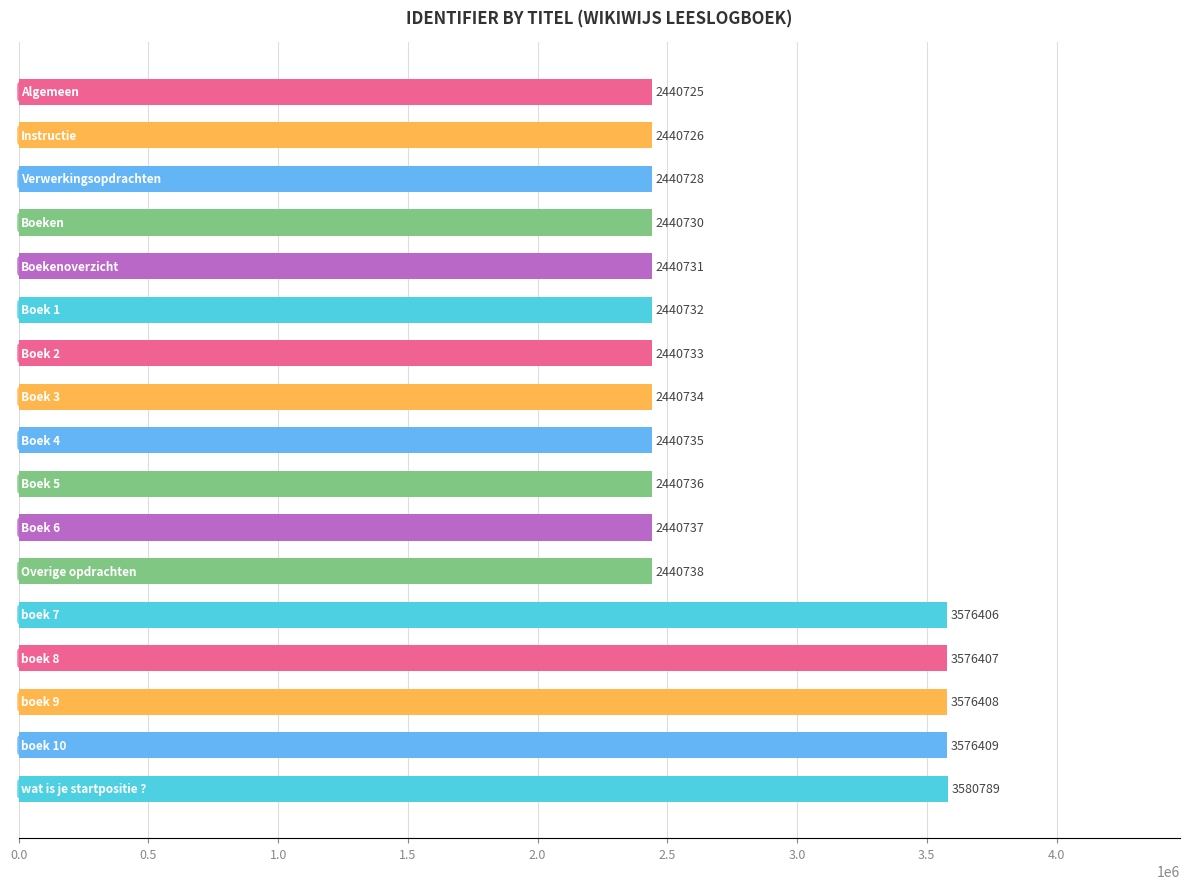

What is the smallest value displayed?

2440725